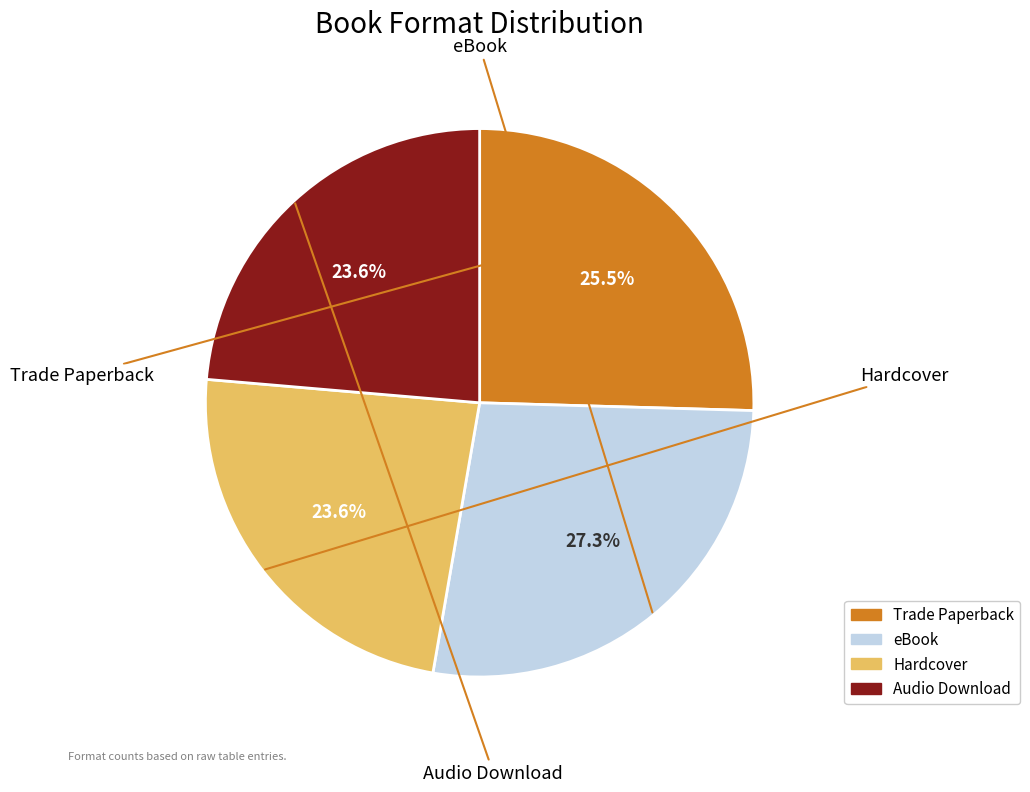

The Trade Paperback slice represents 33% of the pie. True or false?

False